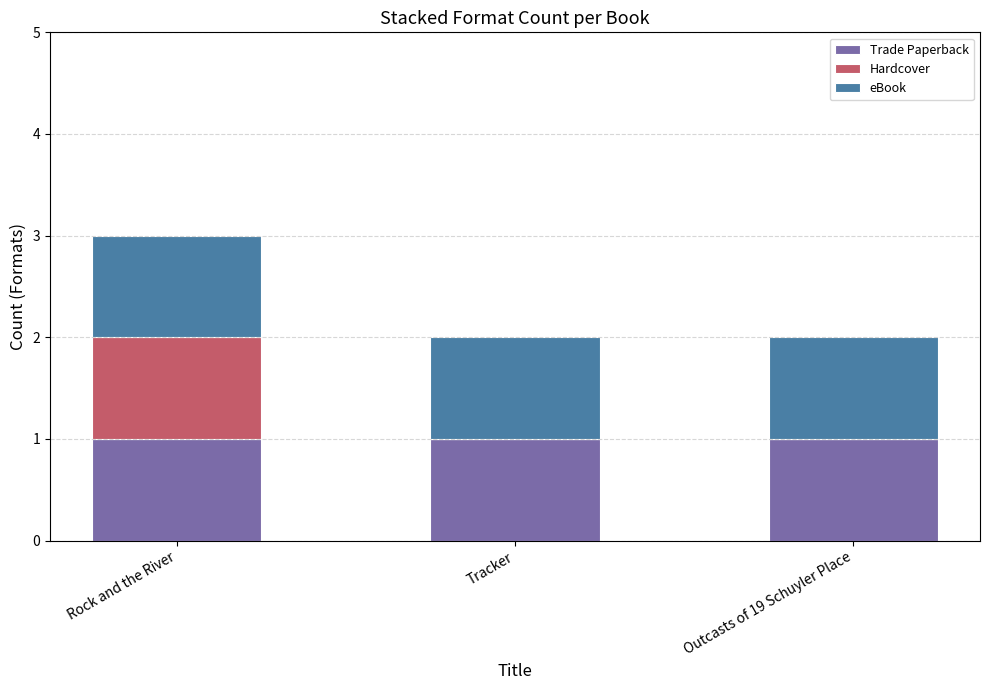

What is the total value across all series at Rock and the River?

3